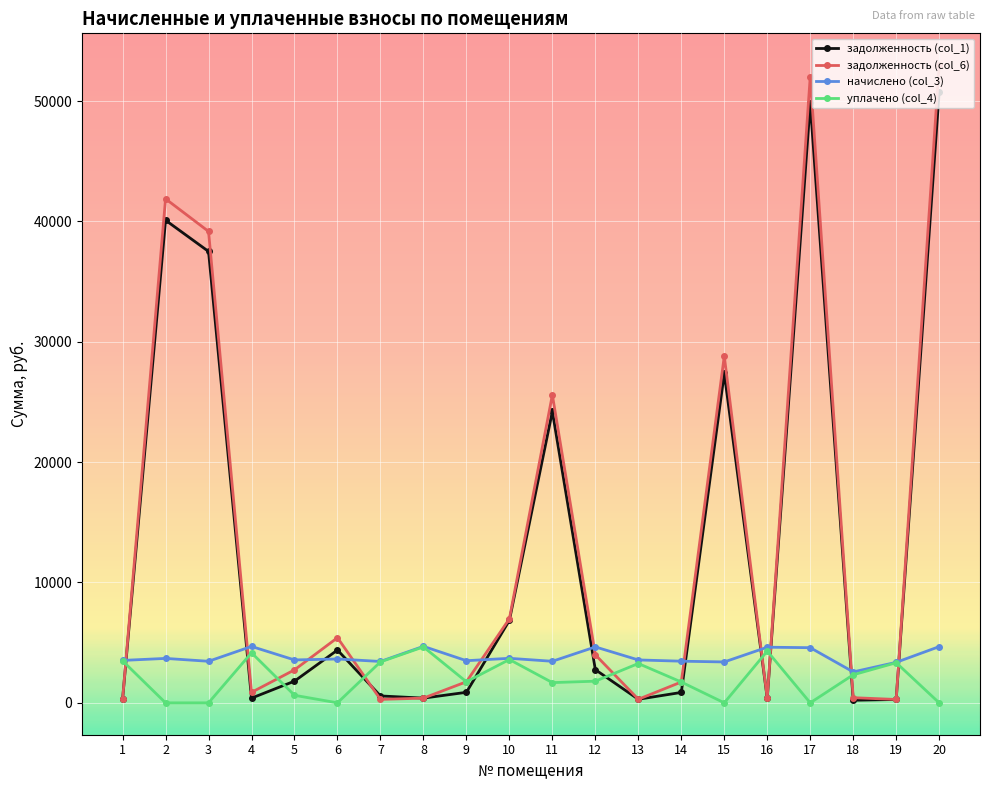

Is it true that задолженность (col_1) equals 7498.6 at 6?

False